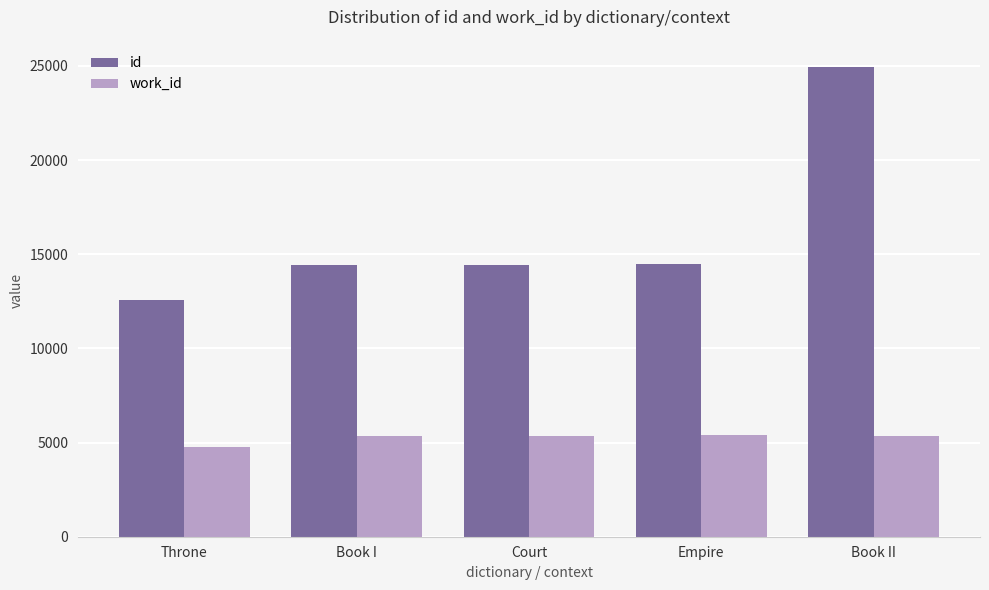

What is the spread (max minus min) of values at Court?

9076